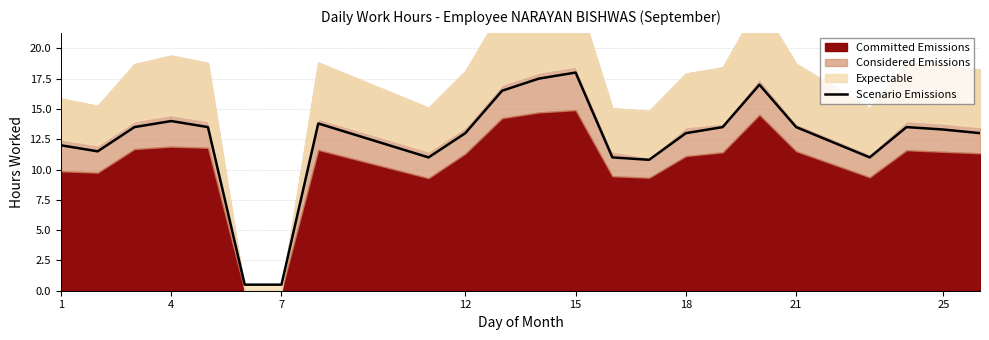

At which label does Scenario Emissions reach its peak?

15